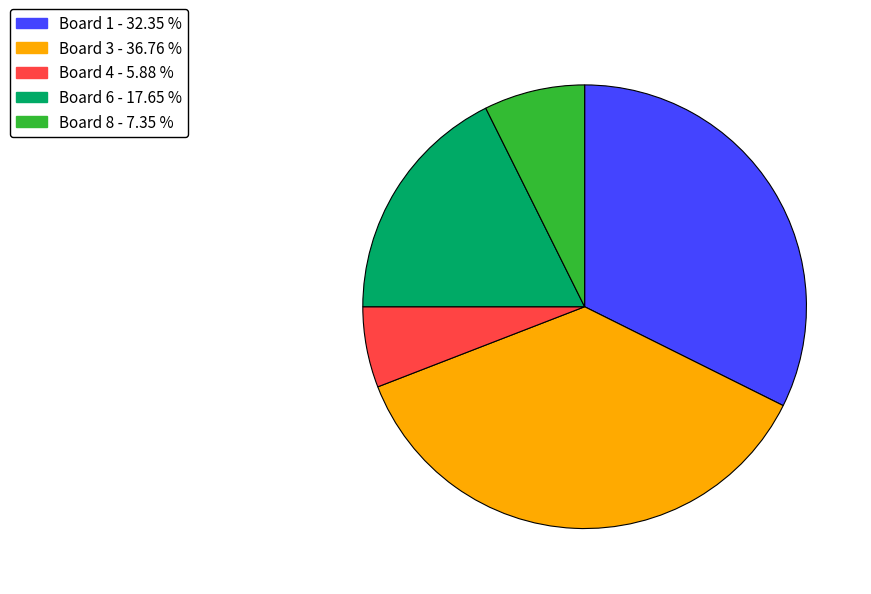

Is there a majority slice in this chart?

No